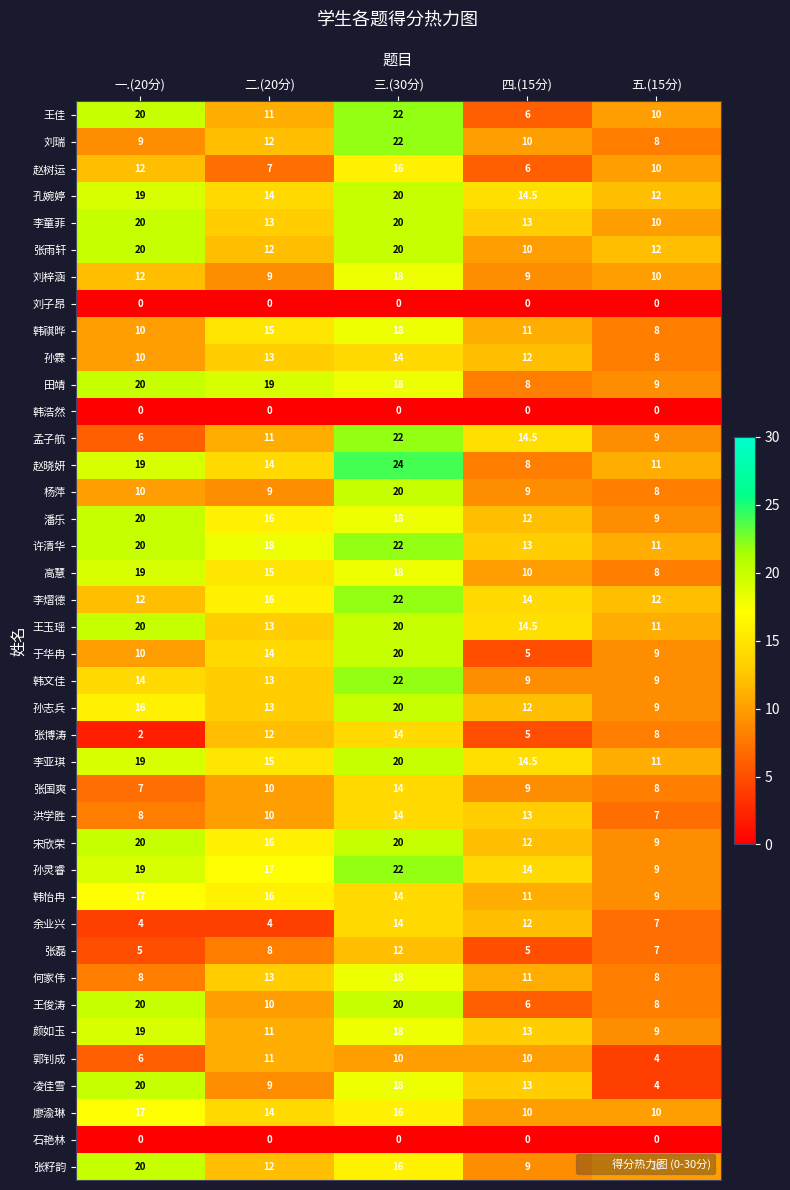

What is the total value across all series at 三.(30分)?

676.0